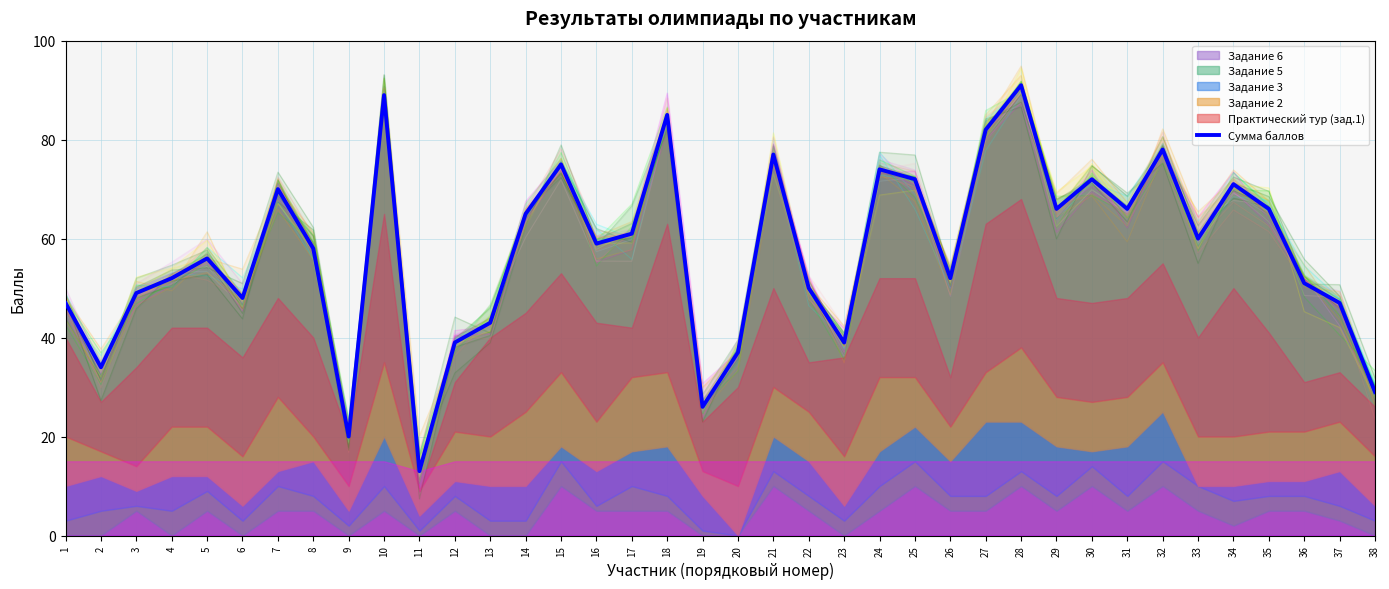

Where is the data nearest to the value 52?

4